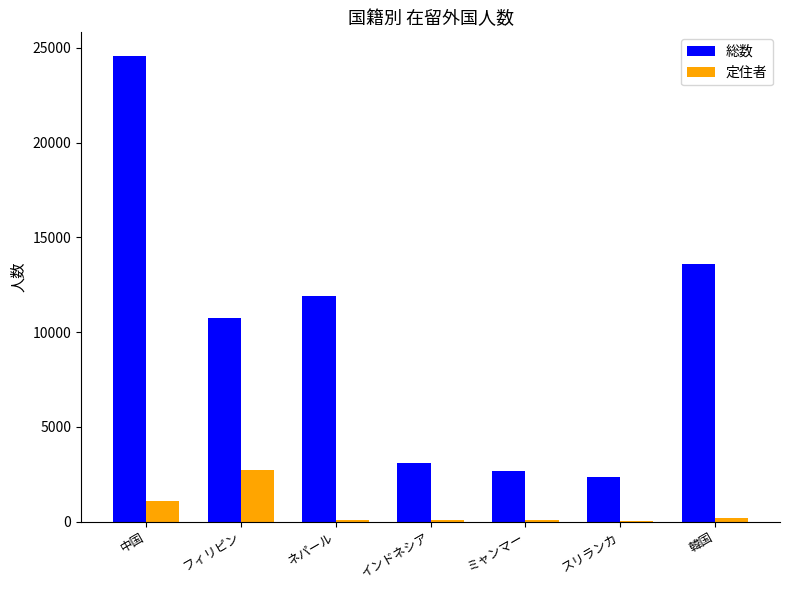

The 定住者 series shows 2718 at フィリピン. True or false?

True